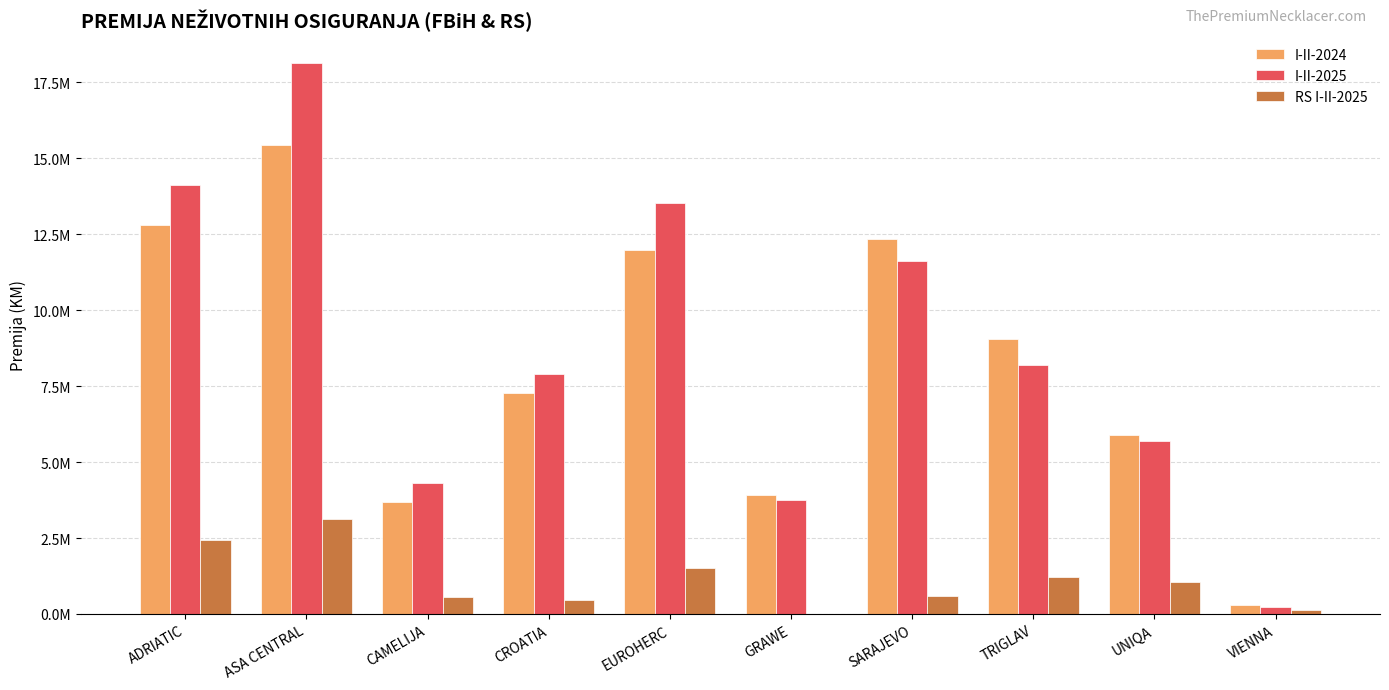

Are the bars horizontal?

No